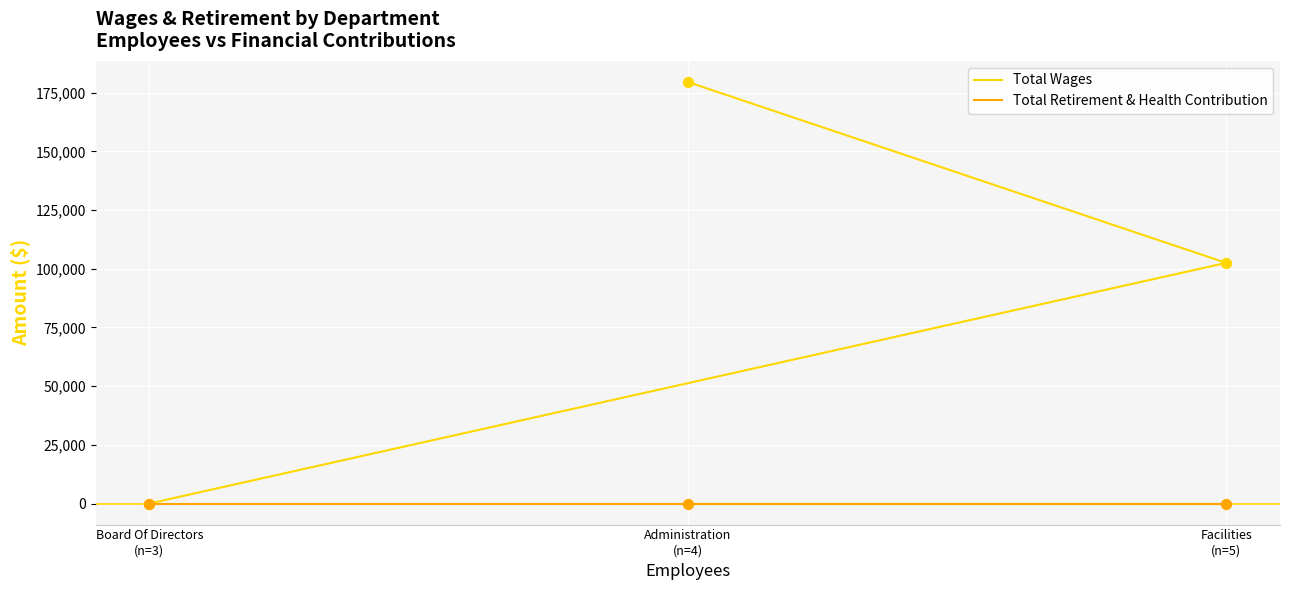

At how many categories does at least one series exceed 41613?

2